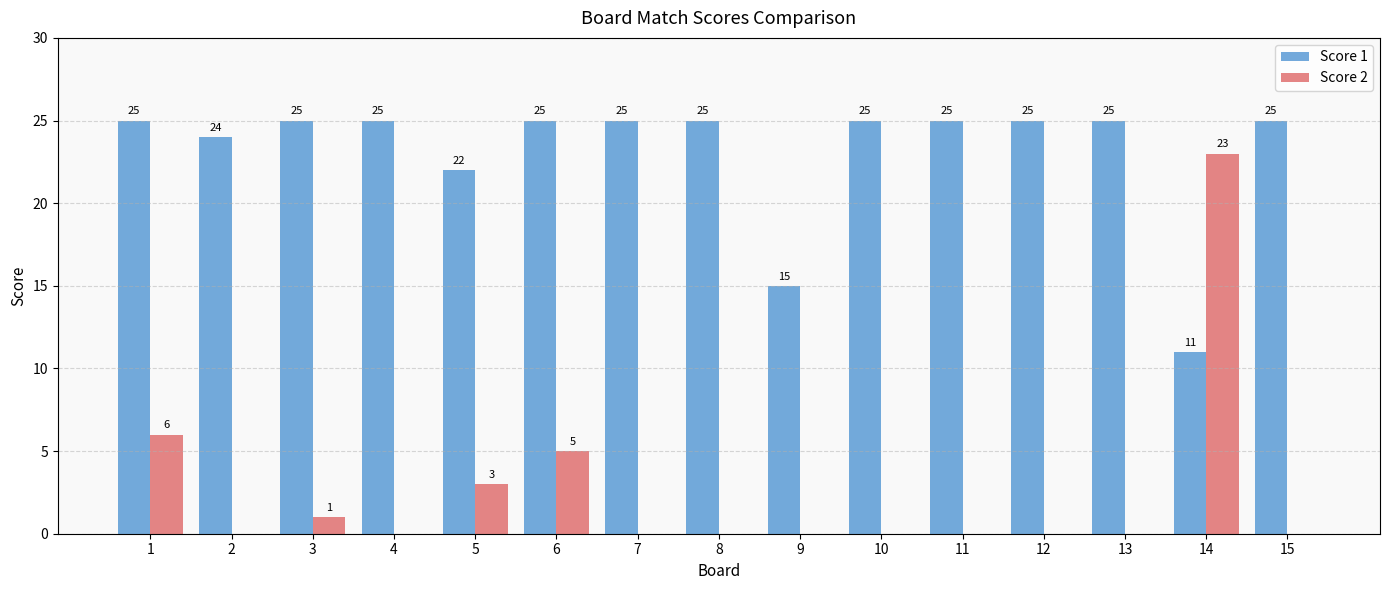

Which series has the largest range (max minus min)?

Score 2